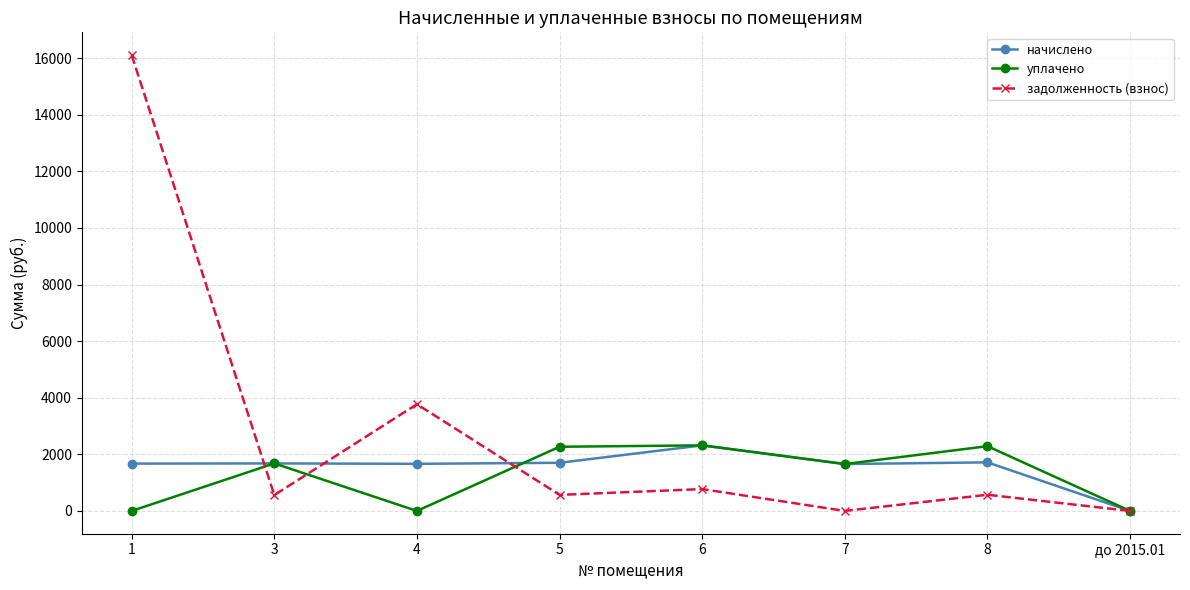

What is the label of the 6th point from the right?

4